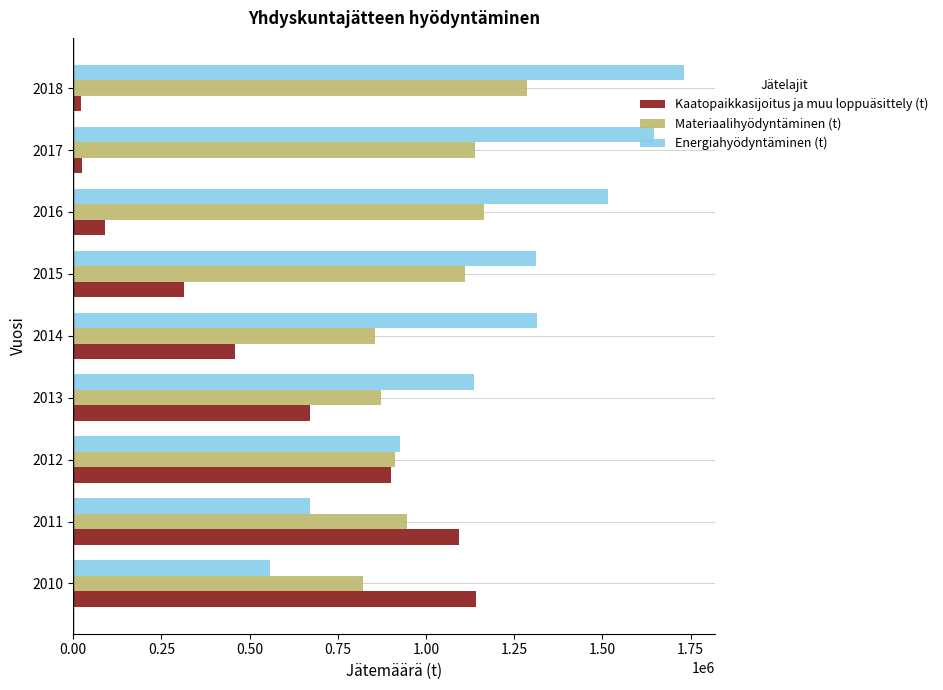

What is the maximum value shown in the chart?

1732451